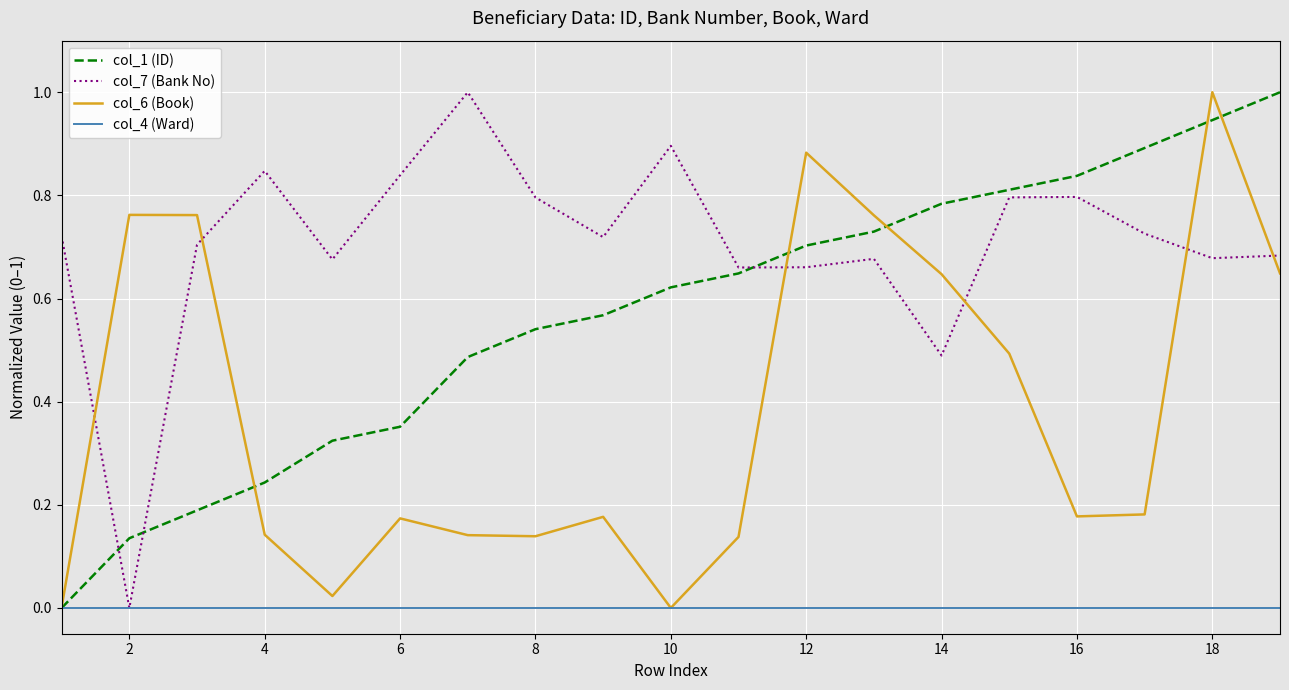

Rank the series by their average value, from lowest to highest.

col_4 (Ward), col_6 (Book), col_1 (ID), col_7 (Bank No)